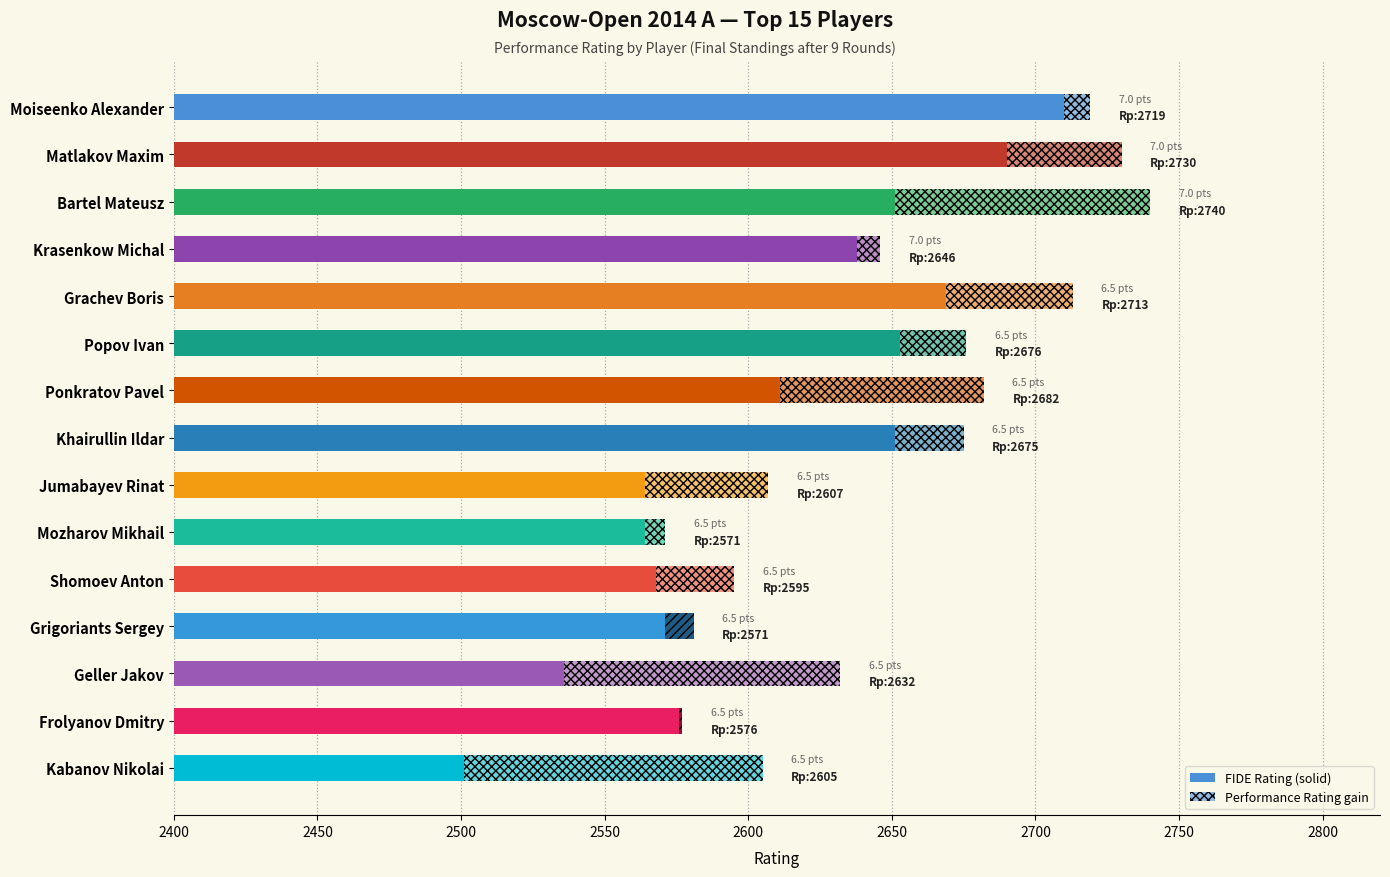

What is the minimum value shown in the chart?

2501